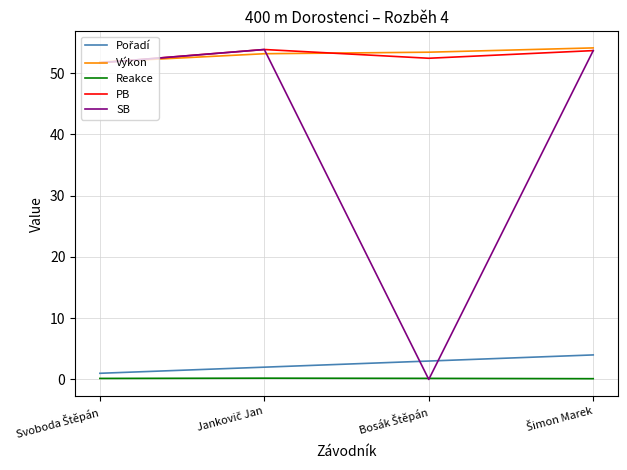

Which series has the largest range (max minus min)?

SB